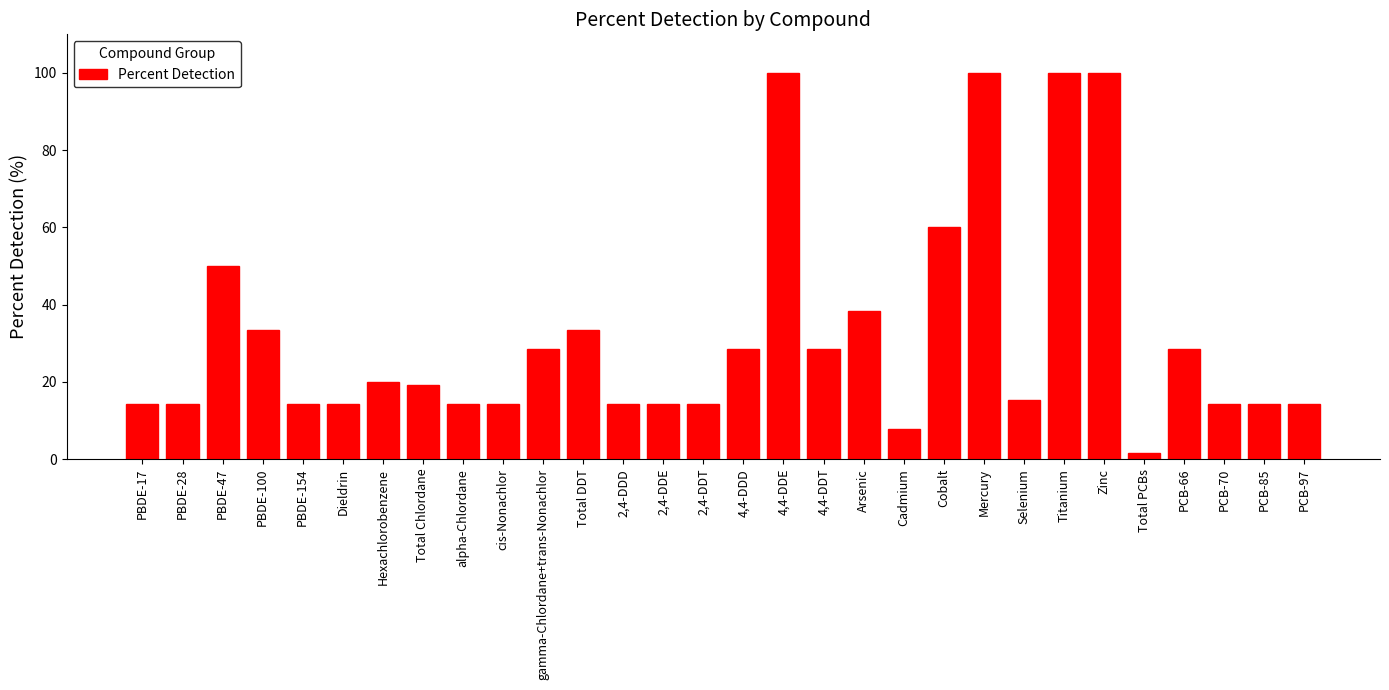

What is the average value?

32.2